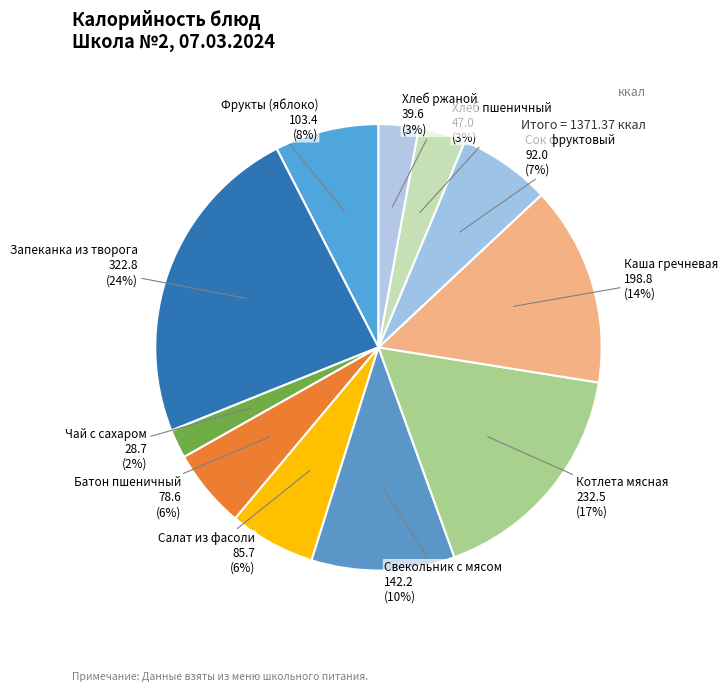

What percentage is the Котлета мясная slice, to the nearest percent?

17%